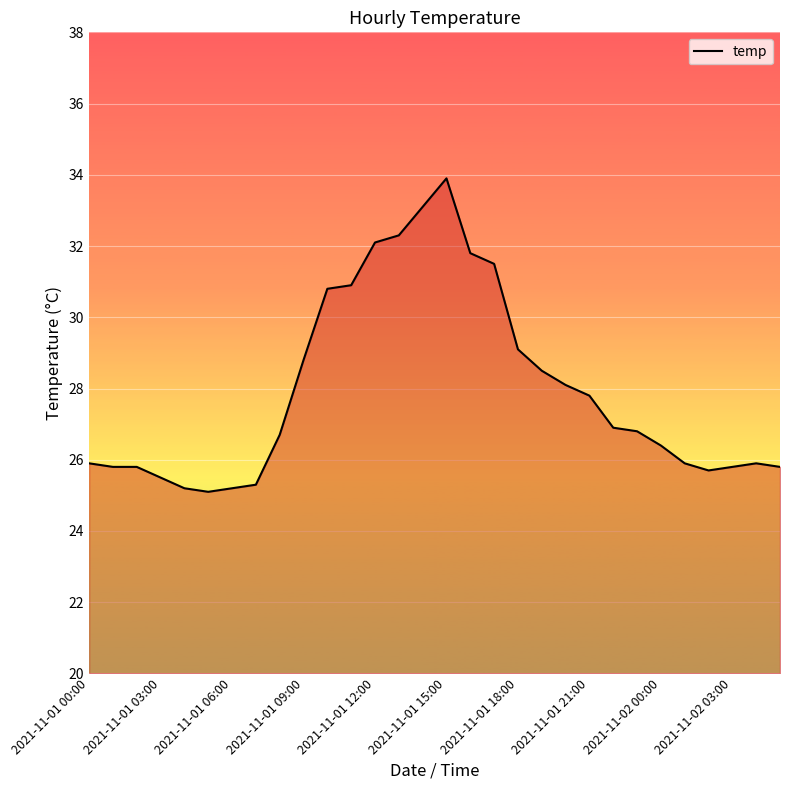

What is the minimum value shown in the chart?

25.1